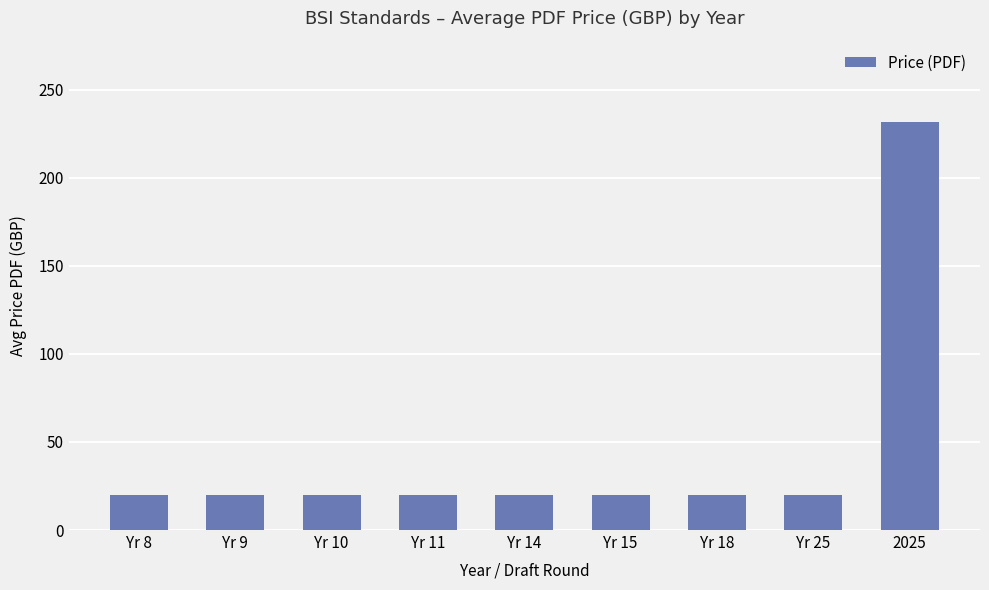

What value does the data have at Yr 15?

20.0